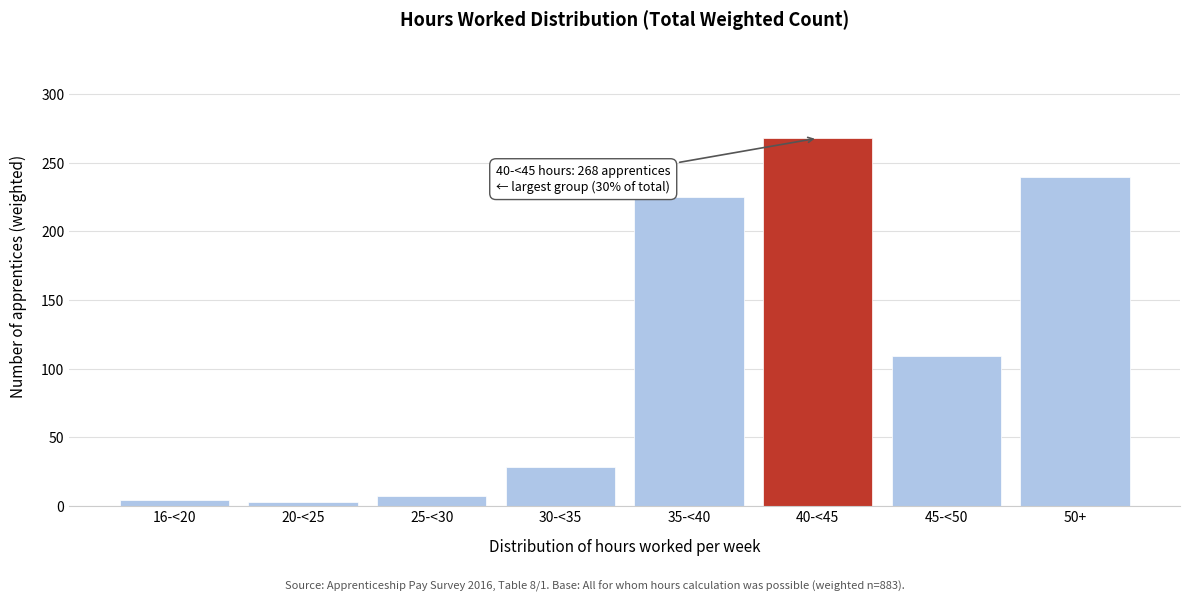

What is the sum of all values?

884